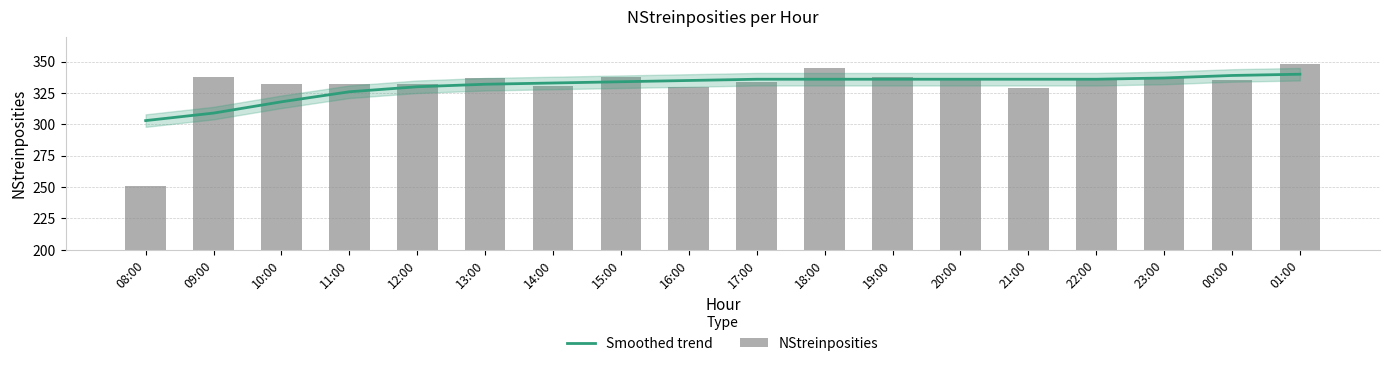

Which category has the highest value across all series?

01:00